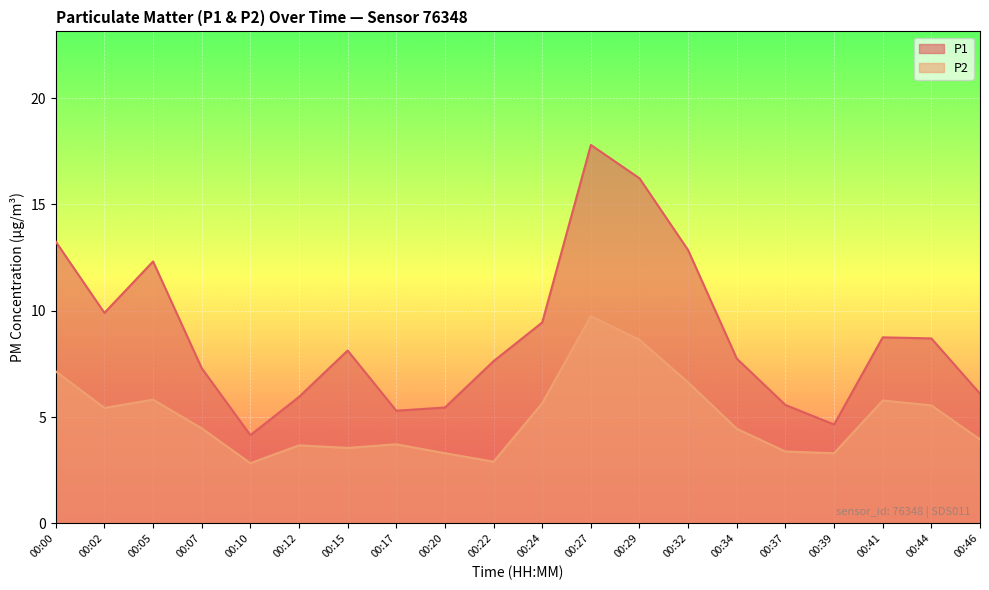

What is the highest value of the P2 series?

9.8